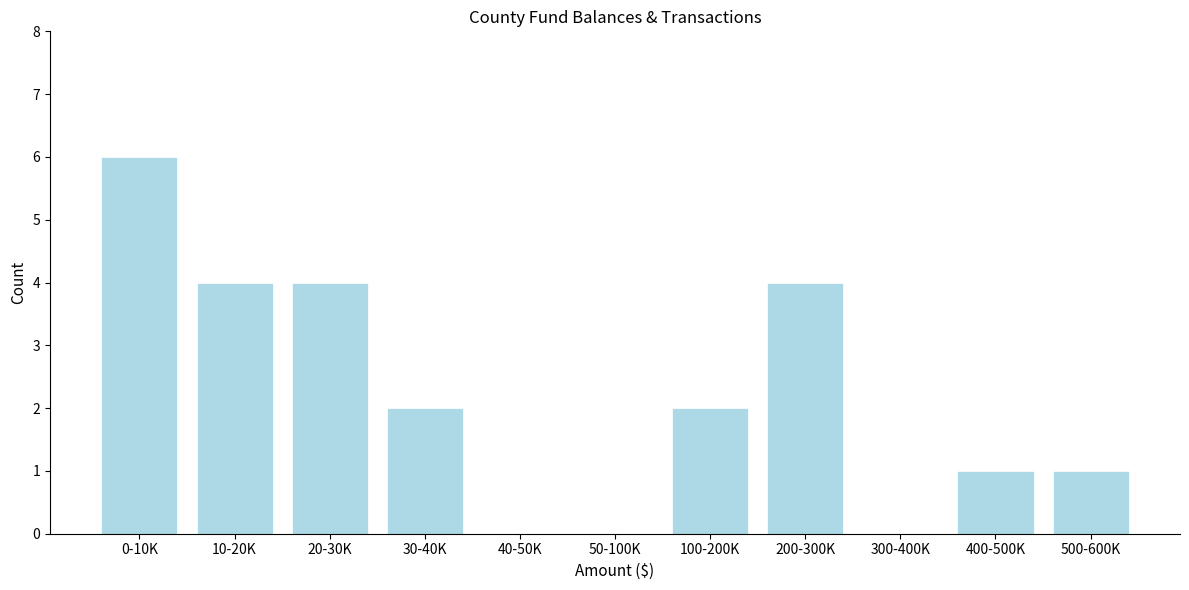

Reading left to right, list all the values displayed in this chart.

0-10K=6	10-20K=4	20-30K=4	30-40K=2	40-50K=0	50-100K=0	100-200K=2	200-300K=4	300-400K=0	400-500K=1	500-600K=1